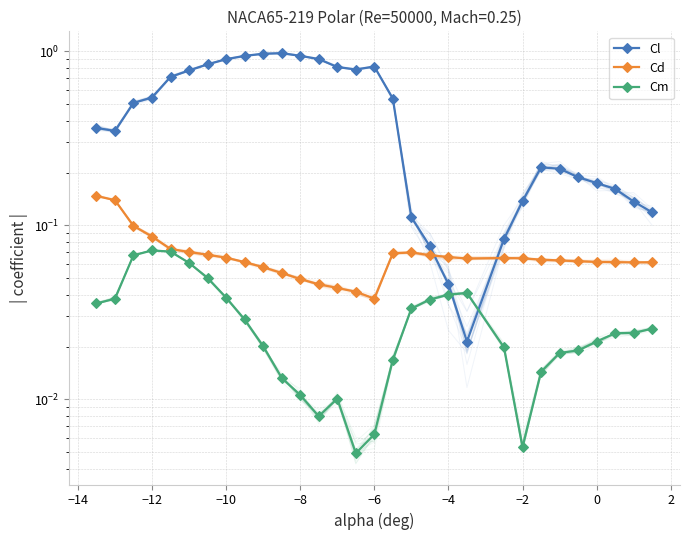

How many lines are shown in the chart?

3